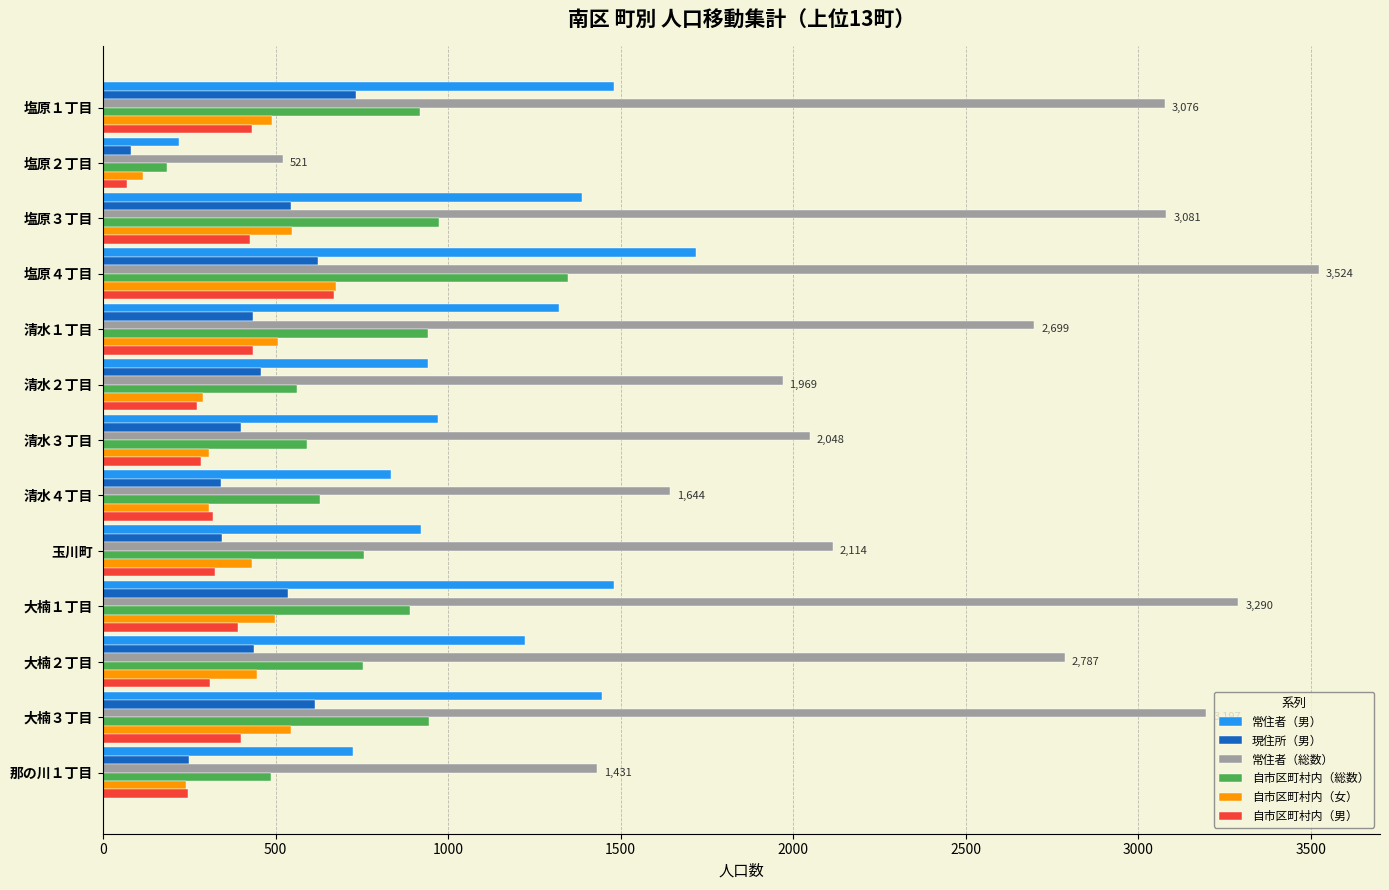

What are all the series names shown in the legend?

常住者（男）, 現住所（男）, 常住者（総数）, 自市区町村内（総数）, 自市区町村内（女）, 自市区町村内（男）